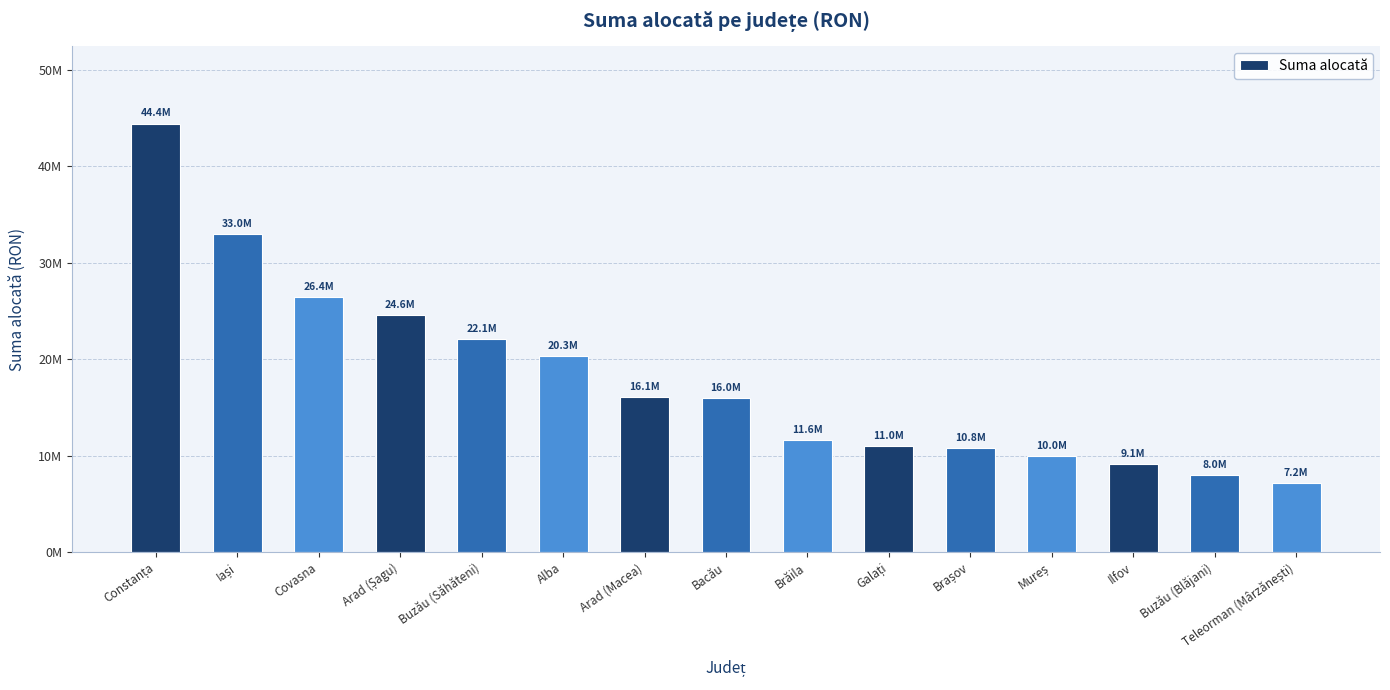

Rank the categories by value from highest to lowest.

Constanța, Iași, Covasna, Arad (Șagu), Buzău (Săhăteni), Alba, Arad (Macea), Bacău, Brăila, Galați, Brașov, Mureș, Ilfov, Buzău (Blăjani), Teleorman (Mârzănești)